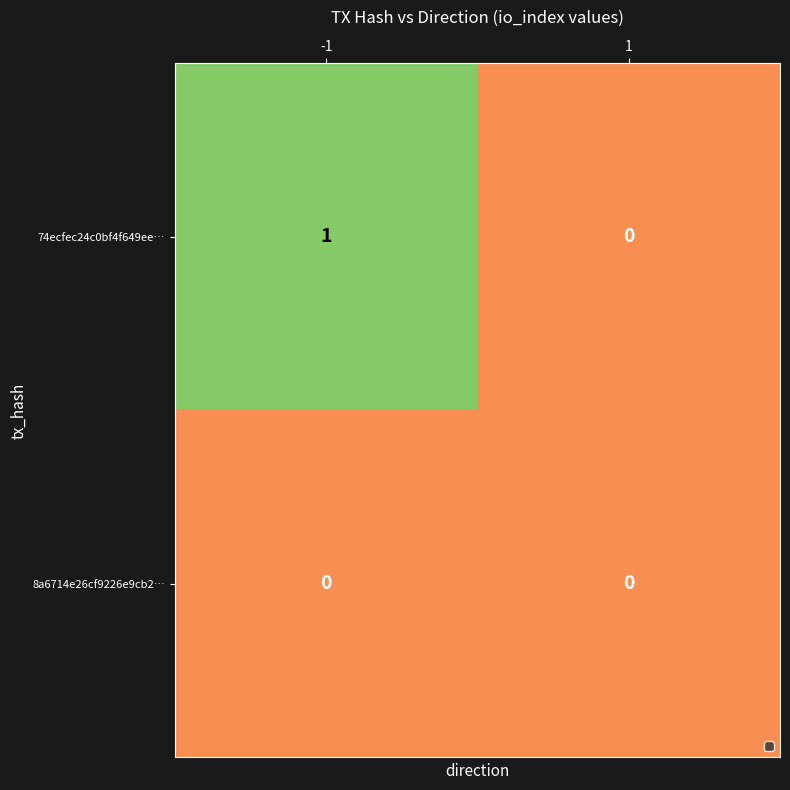

Reading left to right, list all the values displayed in this chart.

74ecfec24c0bf4f649ee…: -1=1	1=0
8a6714e26cf9226e9cb2…: -1=0	1=0